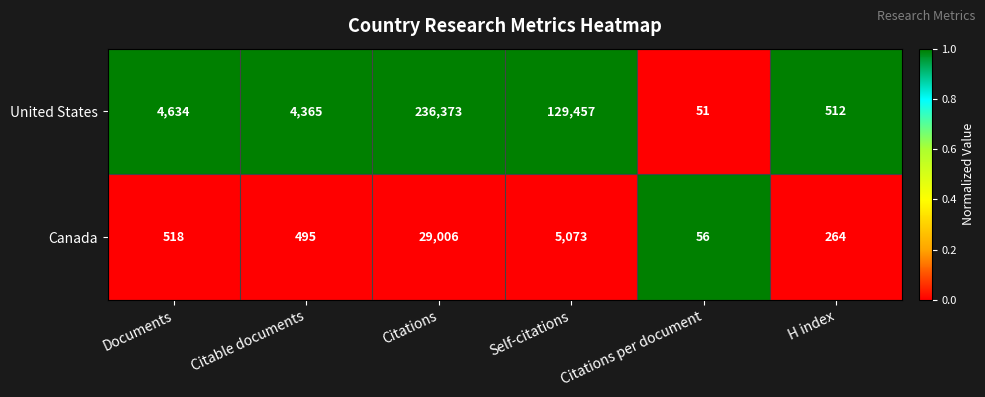

Is it true that Canada equals 281 at Documents?

False